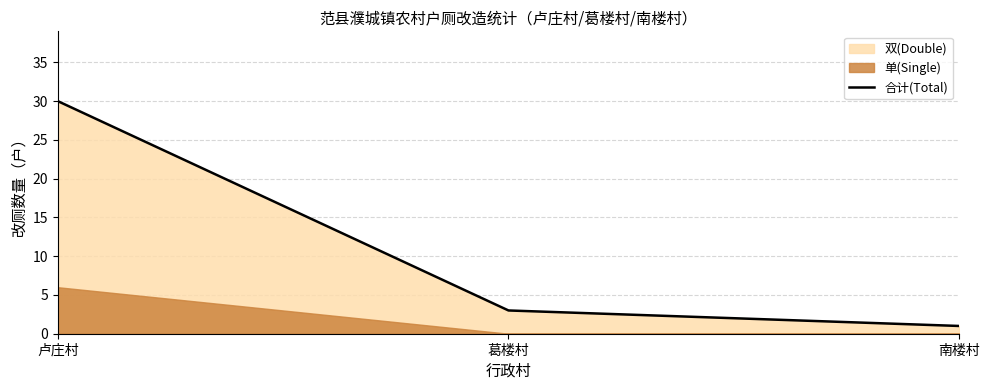

The chart shows a value of 30 at 卢庄村. True or false?

True